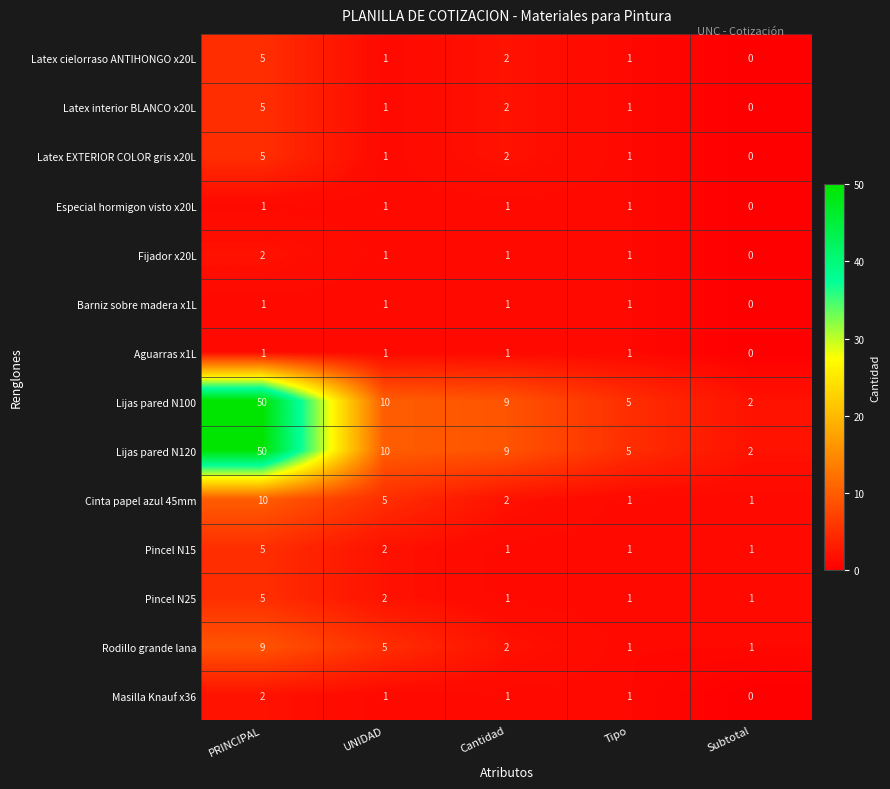

Where does the Lijas pared N120 series first go above 9?

PRINCIPAL